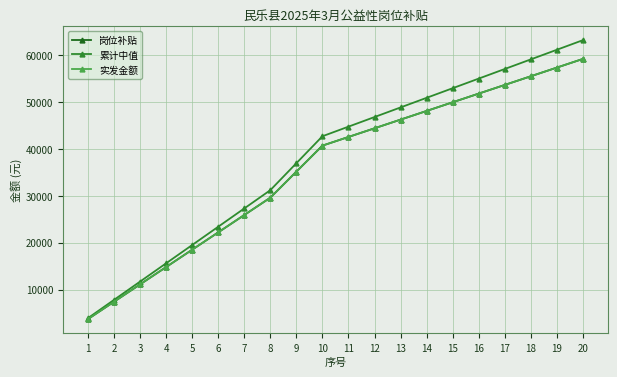

Which series has the largest total across all categories?

累计中值